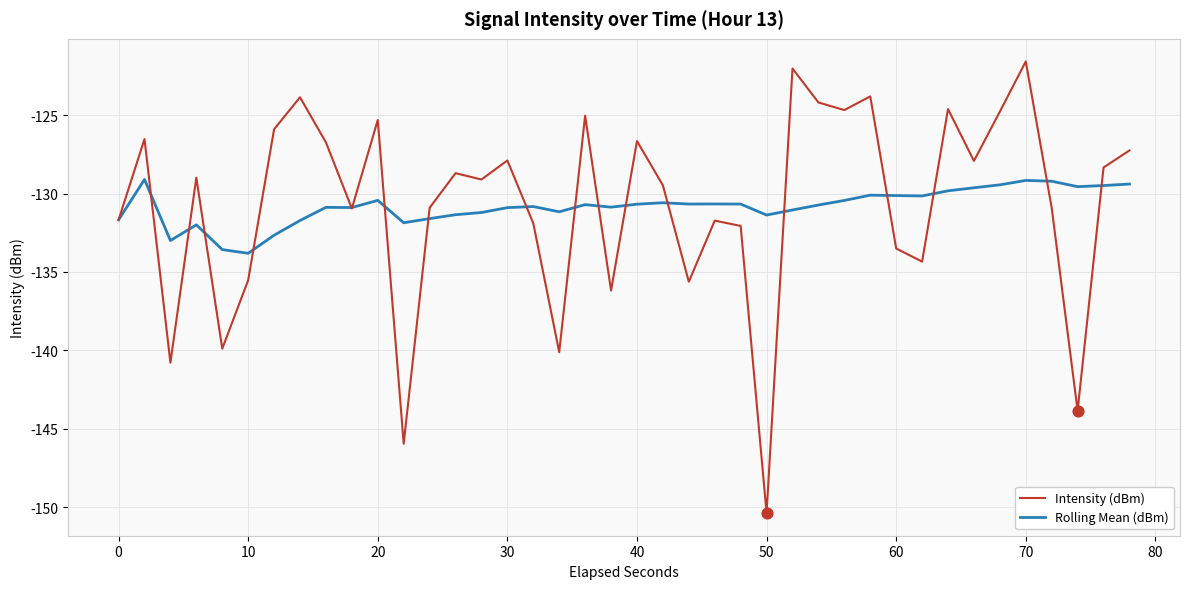

Which series has the widest spread of values?

Intensity (dBm)